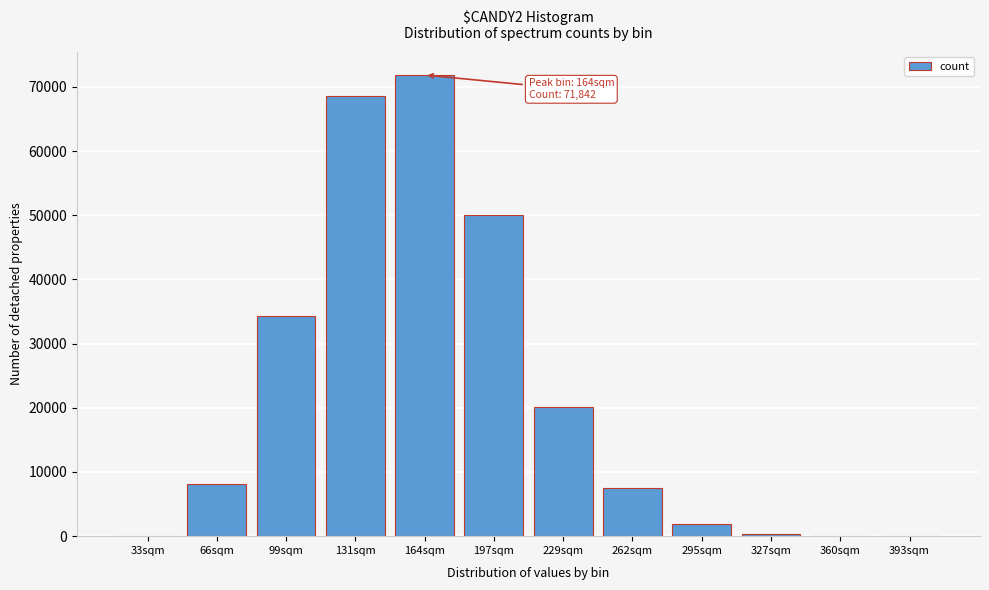

Which has a higher value, 295sqm or 229sqm?

229sqm